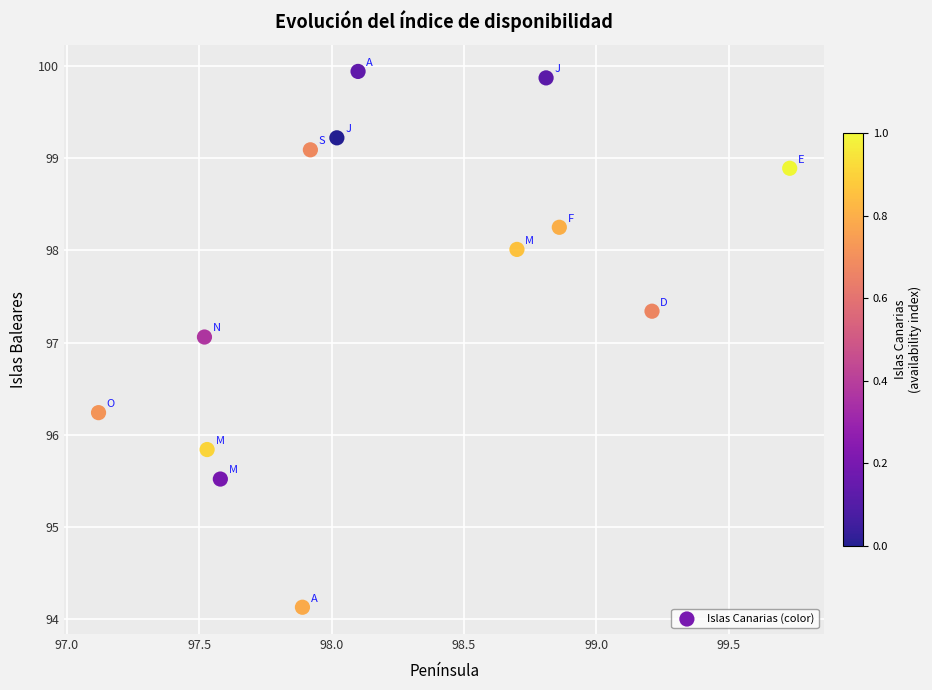

What is the range of X values (max minus min)?

2.6